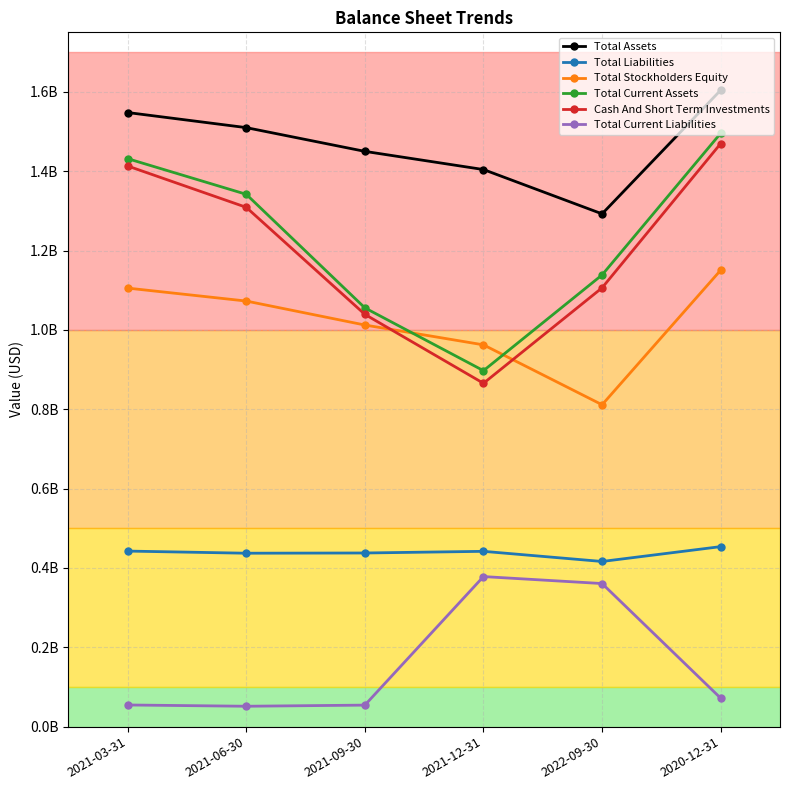

Reading left to right, transcribe all the data shown in this chart.

Total Assets: 2021-03-31=1547858000	2021-06-30=1509815000	2021-09-30=1449966000	2021-12-31=1404162000	2022-09-30=1292462000	2020-12-31=1604280000
Total Liabilities: 2021-03-31=442505000	2021-06-30=437110000	2021-09-30=437689000	2021-12-31=441871000	2022-09-30=416303000	2020-12-31=453749000
Total Stockholders Equity: 2021-03-31=1105353000	2021-06-30=1072705000	2021-09-30=1012277000	2021-12-31=962291000	2022-09-30=811303000	2020-12-31=1150531000
Total Current Assets: 2021-03-31=1431622000	2021-06-30=1341745000	2021-09-30=1055509000	2021-12-31=897234000	2022-09-30=1138526000	2020-12-31=1495655000
Cash And Short Term Investments: 2021-03-31=1413148000	2021-06-30=1308931000	2021-09-30=1039175000	2021-12-31=865407000	2022-09-30=1106055000	2020-12-31=1469697000
Total Current Liabilities: 2021-03-31=54610000	2021-06-30=51412000	2021-09-30=54251000	2021-12-31=378245000	2022-09-30=360670000	2020-12-31=71699000